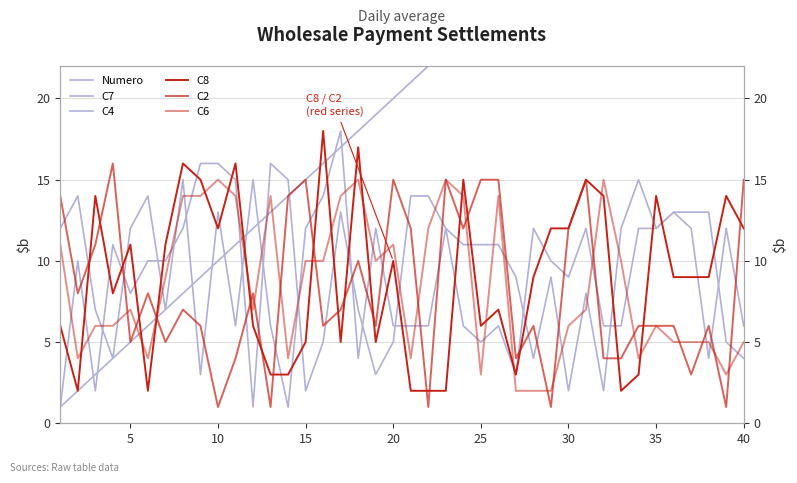

At how many categories does at least one series exceed 26?

14